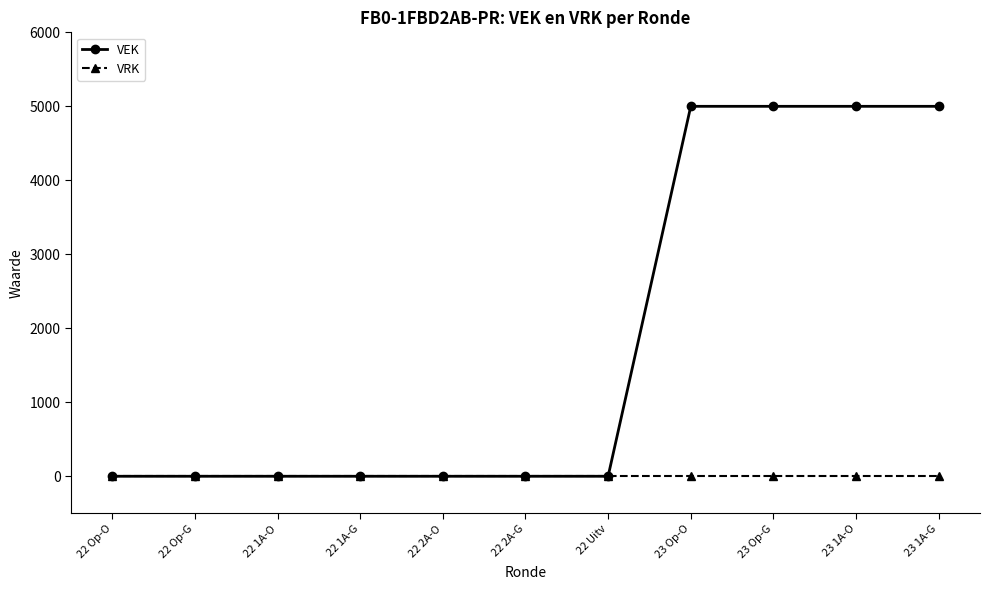

Reading right to left, transcribe all the data shown in this chart.

VEK: 5000	5000	5000	5000	0	0	0	0	0	0	0
VRK: 0	0	0	0	0	0	0	0	0	0	0